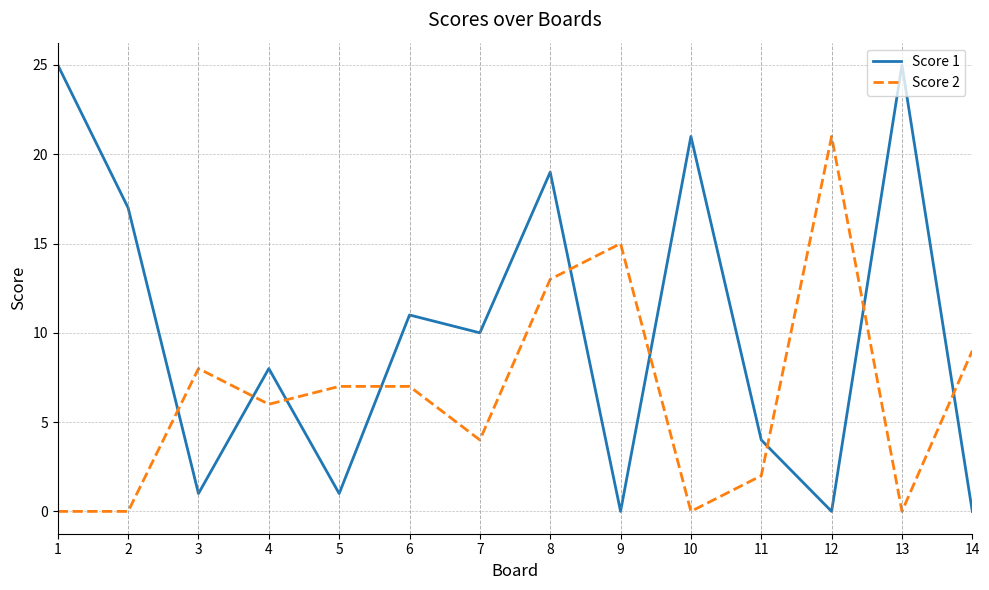

At which label does Score 1 first exceed 10?

1